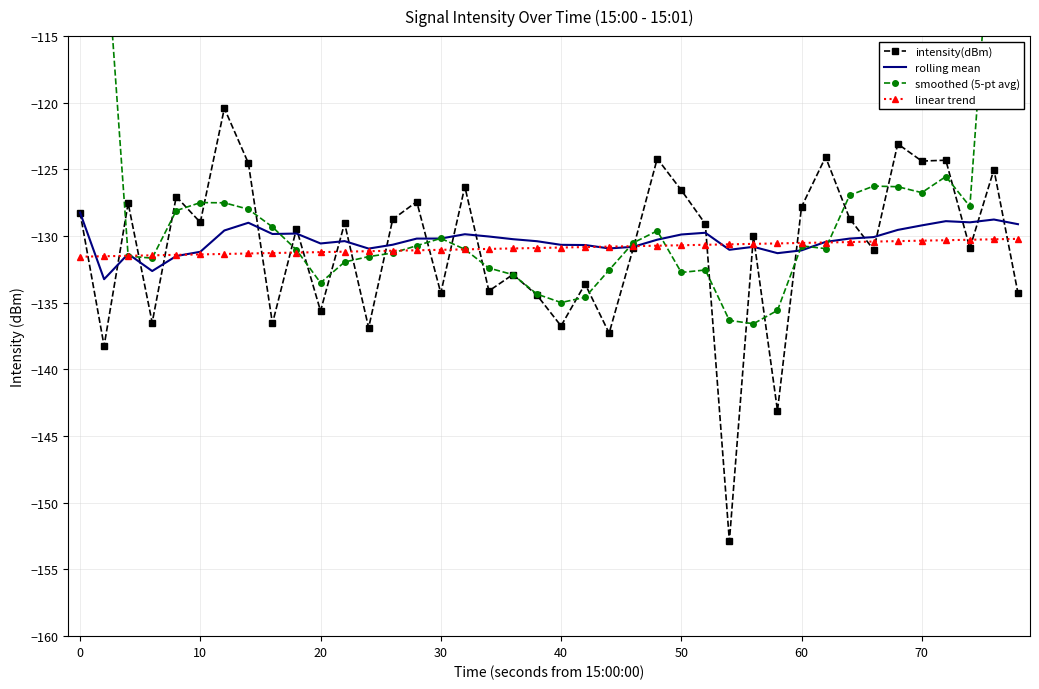

True or false: rolling mean has a value of -180.2 at 70.

False